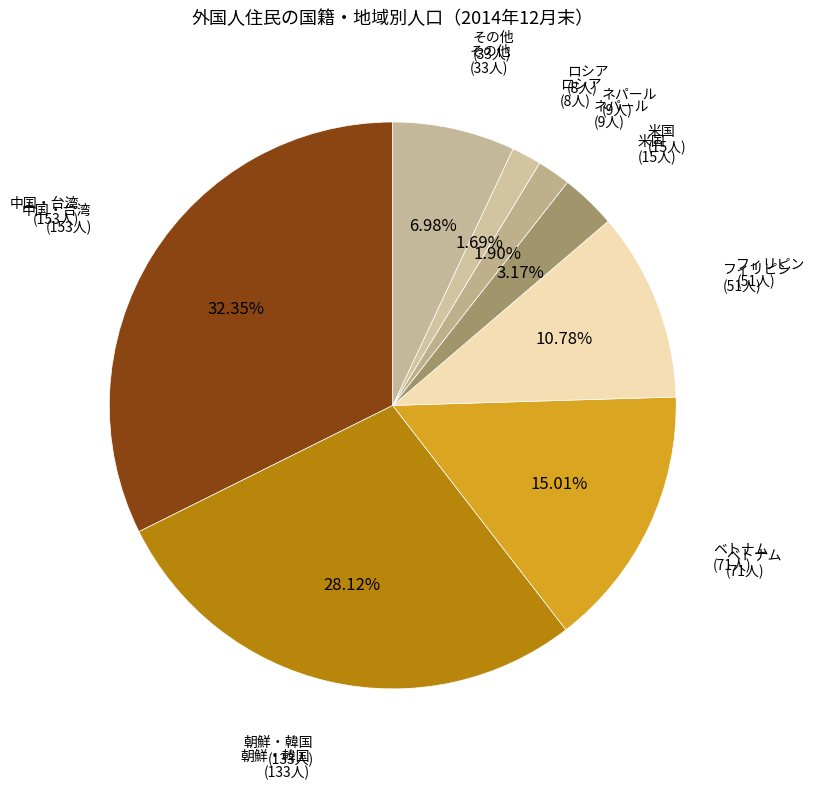

Count the number of slices in the pie.

8